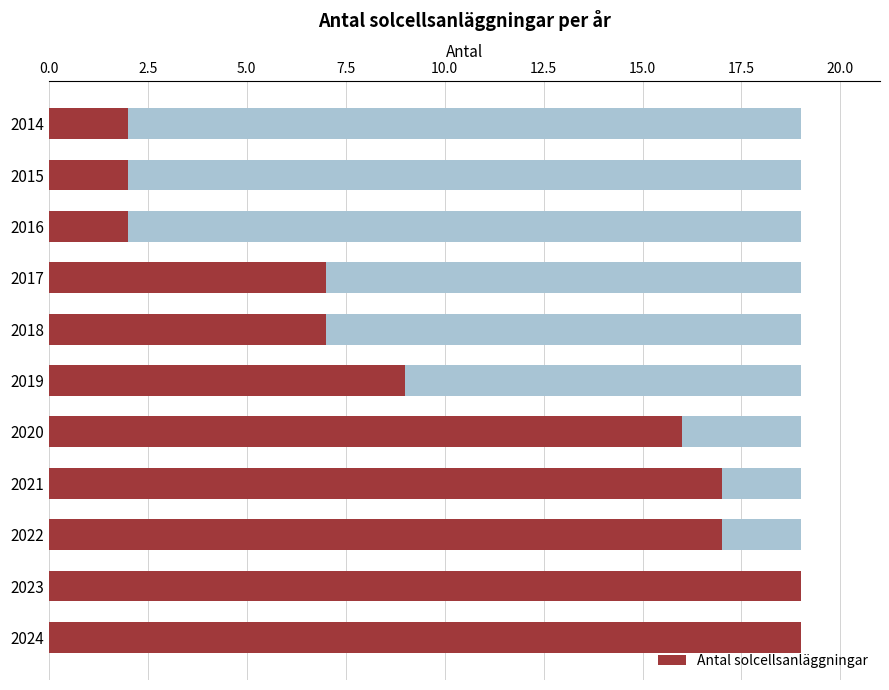

What is the average value?

11